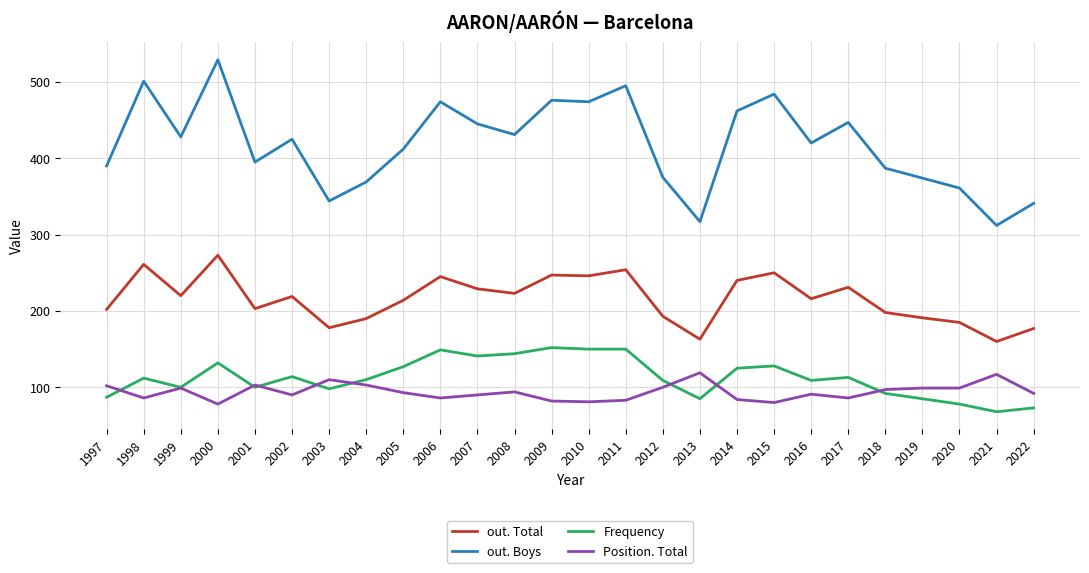

What is the greatest value displayed?

529